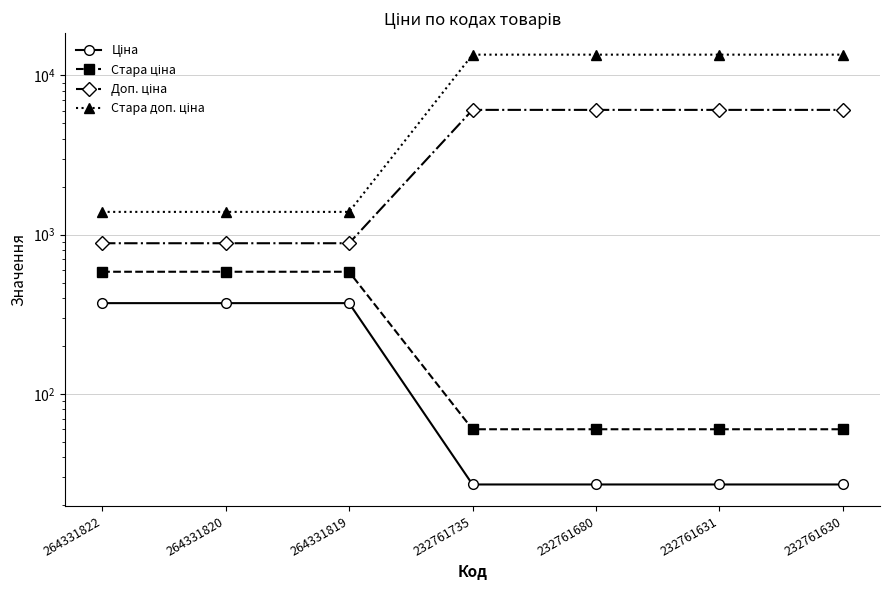

At 264331820, list the series in order from smallest to largest.

Ціна, Стара ціна, Доп. ціна, Стара доп. ціна